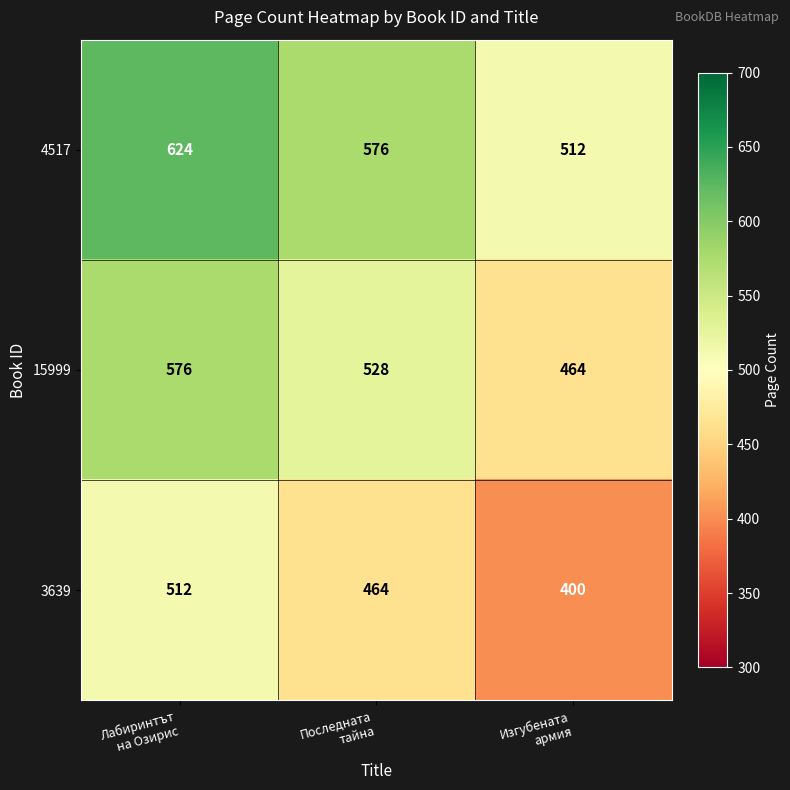

What is the smallest value displayed?

400